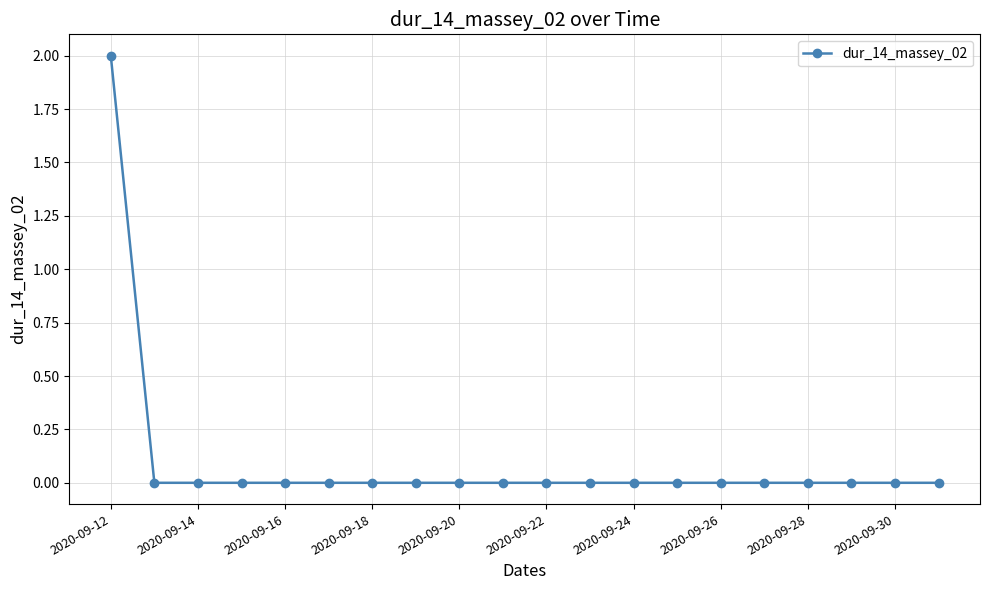

What is the sum of all values?

2